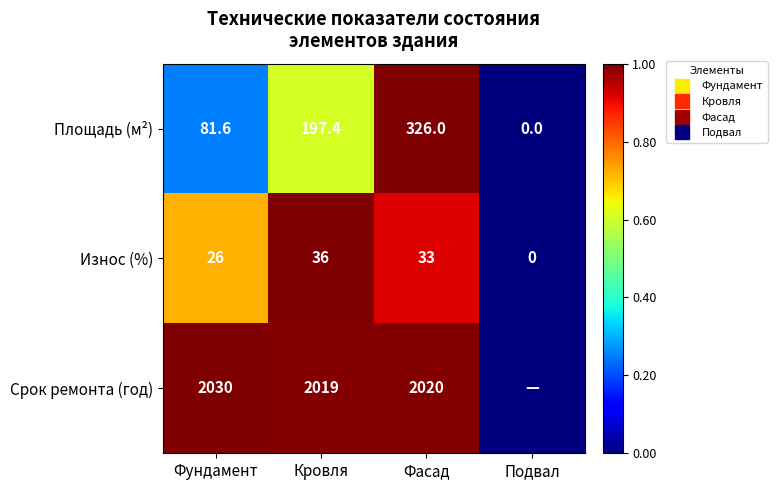

What is the sum of the Площадь (м²) values at Фасад and Кровля?

1.6